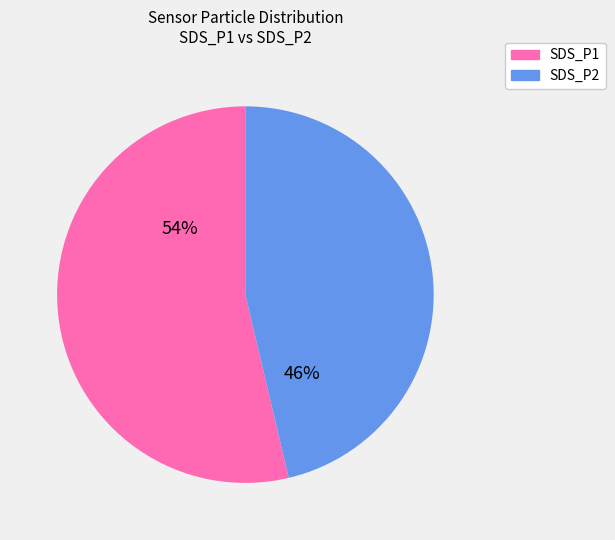

Which category has the biggest portion of the pie?

SDS_P1